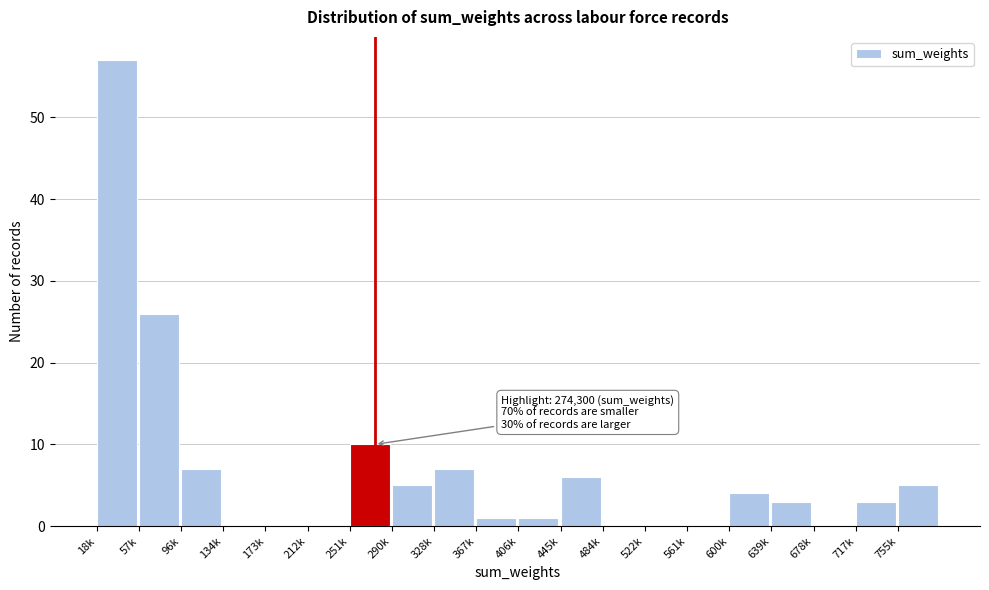

Reading left to right, extract all data points from this chart.

18k=57	57k=26	96k=7	134k=0	173k=0	212k=0	251k=10	290k=5	328k=7	367k=1	406k=1	445k=6	484k=0	522k=0	561k=0	600k=4	639k=3	678k=0	717k=3	755k=5